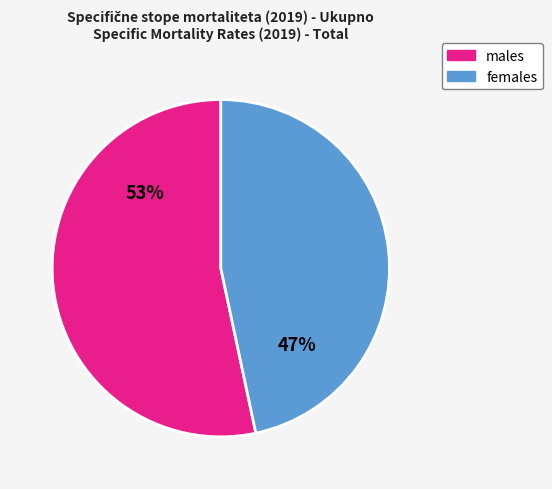

Which category accounts for the majority?

males